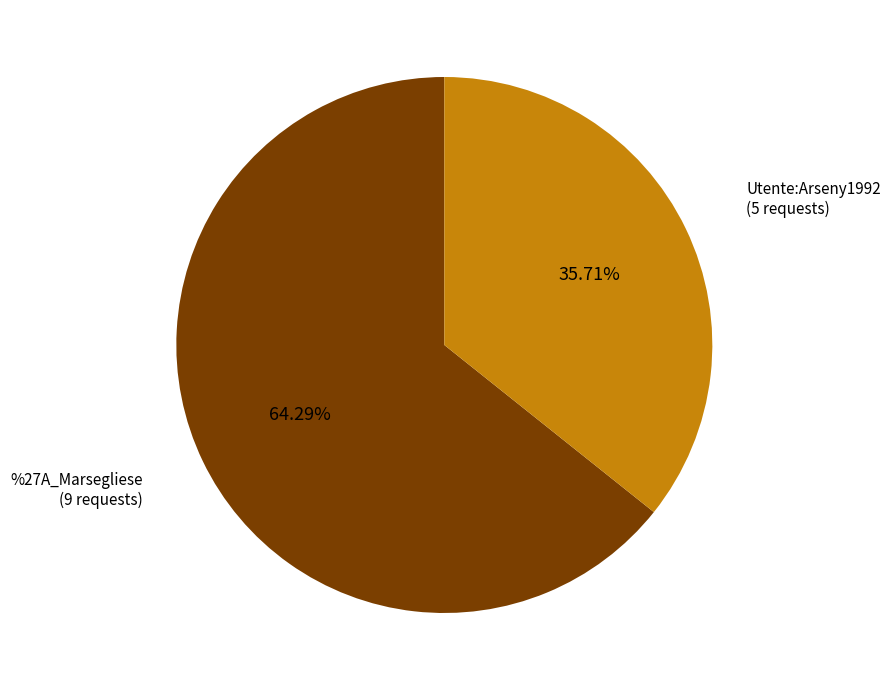

To the nearest percent, what is the difference between the largest and smallest slice percentages?

29%